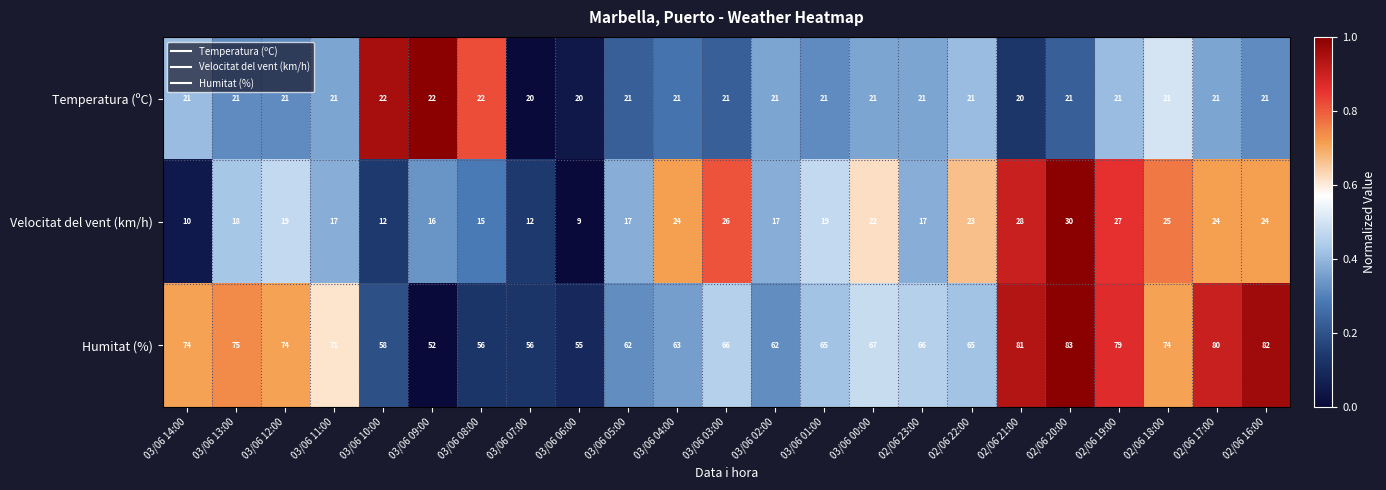

Is it true that Temperatura (ºC) equals 12 at 03/06 04:00?

False